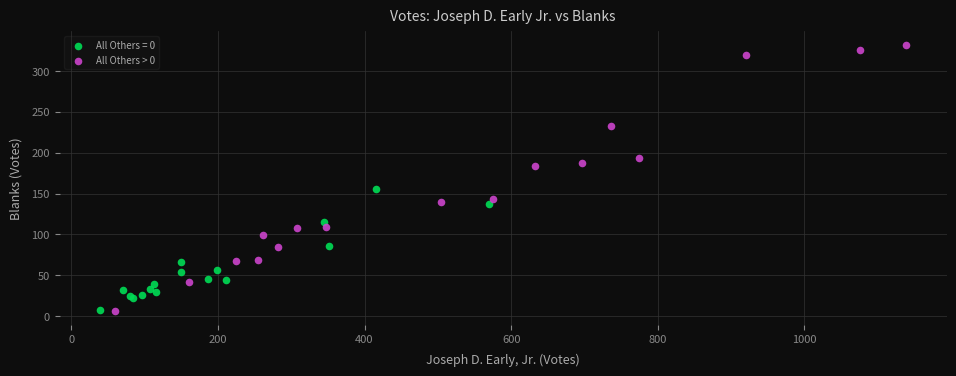

Which series has the largest Y range (max minus min)?

All Others > 0